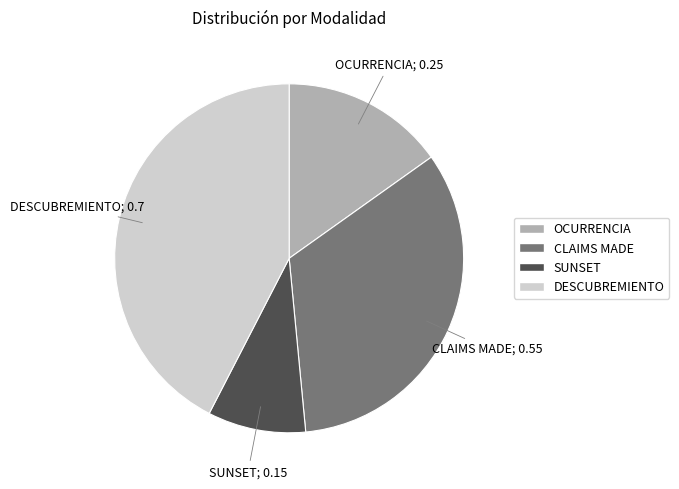

Rank the categories by value from highest to lowest.

DESCUBREMIENTO, CLAIMS MADE, OCURRENCIA, SUNSET